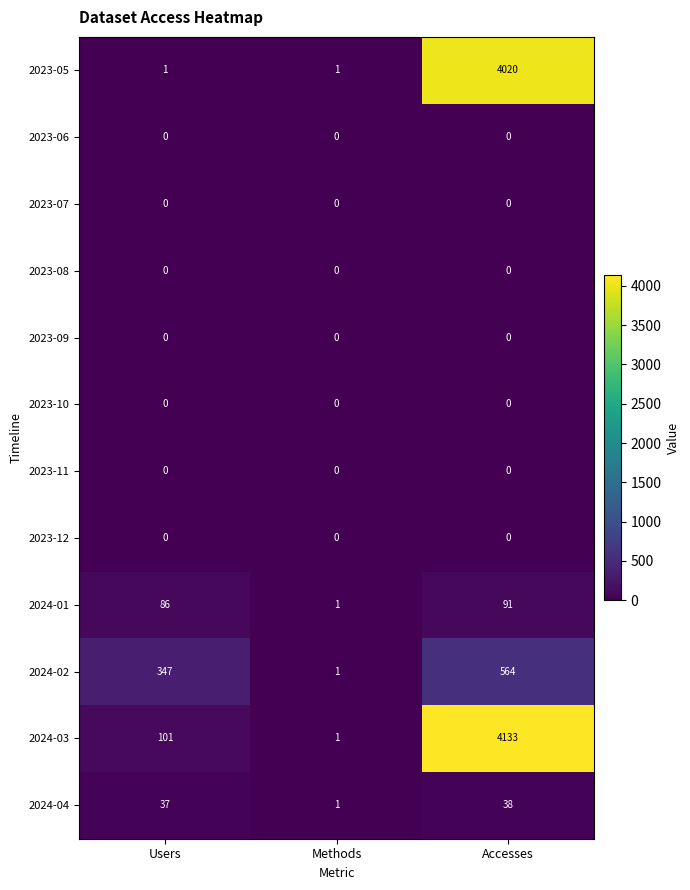

Is it true that 2023-08 equals 0 at Methods?

True